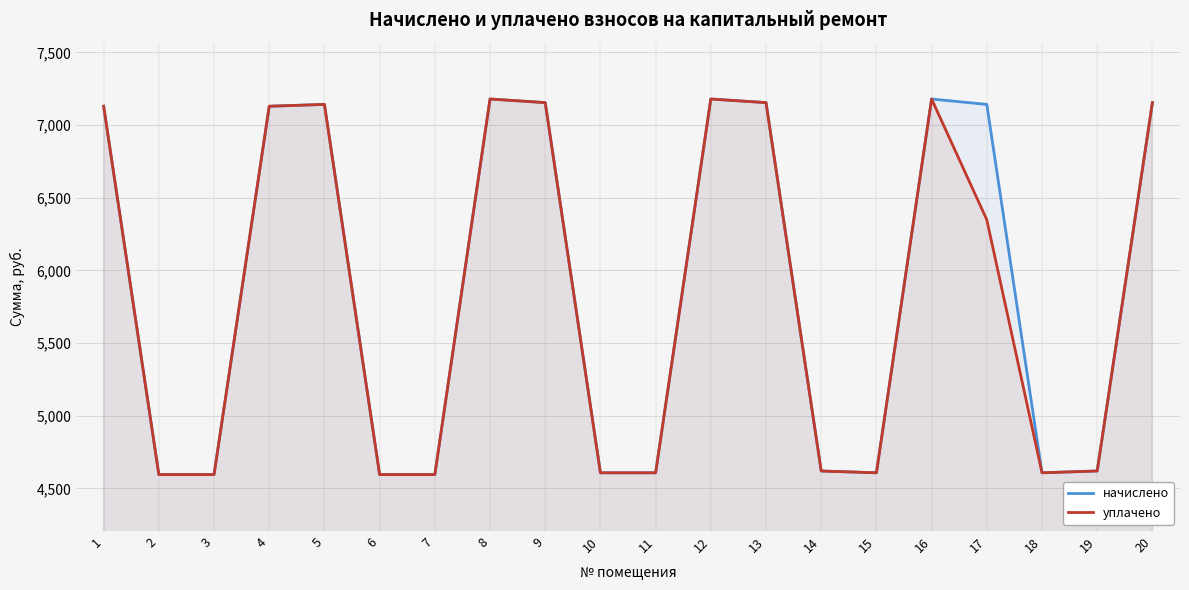

Reading right to left, what are all the values shown in this chart?

начислено: 20=7153.9	19=4620.2	18=4607.8	17=7141.5	16=7178.8	15=4607.8	14=4620.2	13=7153.9	12=7178.8	11=4607.8	10=4607.8	9=7153.9	8=7178.8	7=4595.4	6=4595.4	5=7141.5	4=7129.1	3=4595.4	2=4595.4	1=7129.1
уплачено: 20=7153.9	19=4620.2	18=4607.8	17=6348.0	16=7178.8	15=4607.8	14=4620.2	13=7153.9	12=7178.8	11=4607.8	10=4607.8	9=7153.9	8=7178.8	7=4595.4	6=4595.4	5=7141.5	4=7129.1	3=4595.4	2=4595.4	1=7129.1